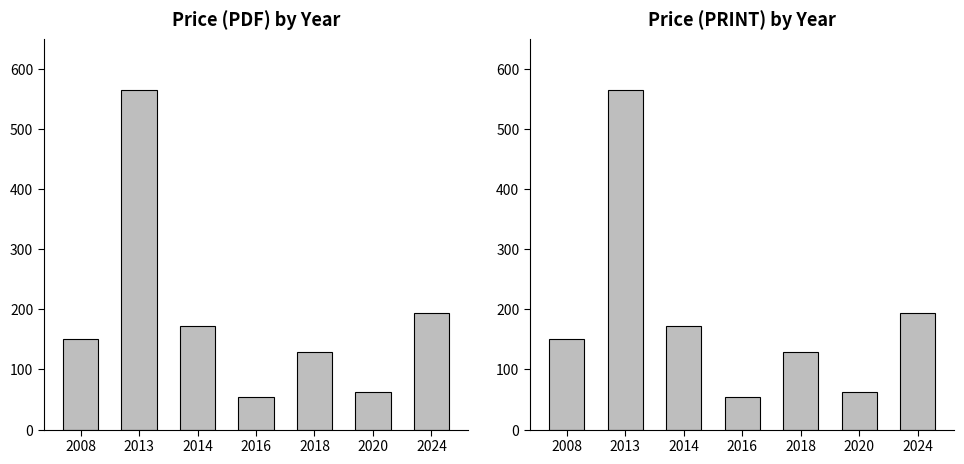

Which category has the lowest value in the Price (PDF) series?

2016